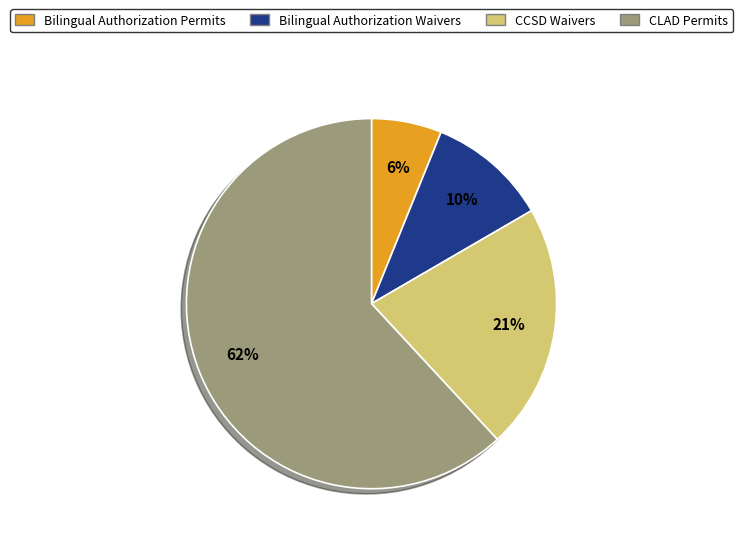

Which has a higher value, CLAD Permits or Bilingual Authorization Permits?

CLAD Permits